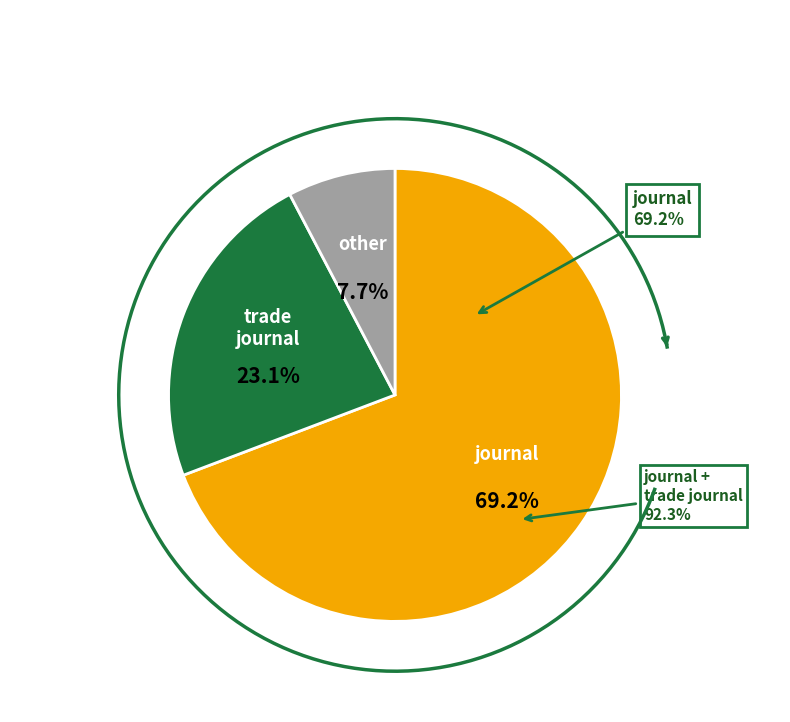

Do journal and other together represent more than half of the pie?

Yes